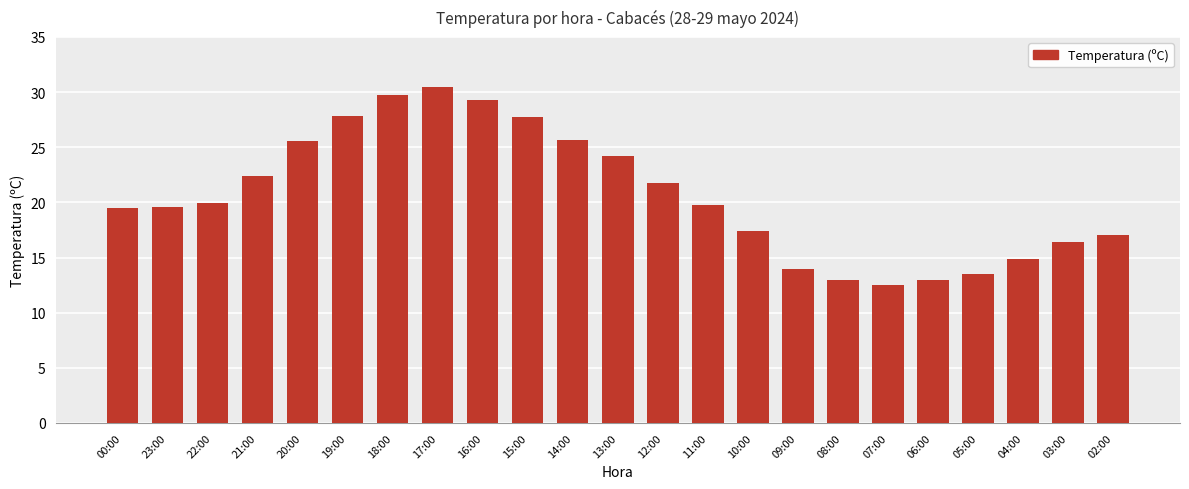

What is the difference between the second highest and second lowest values?

16.7